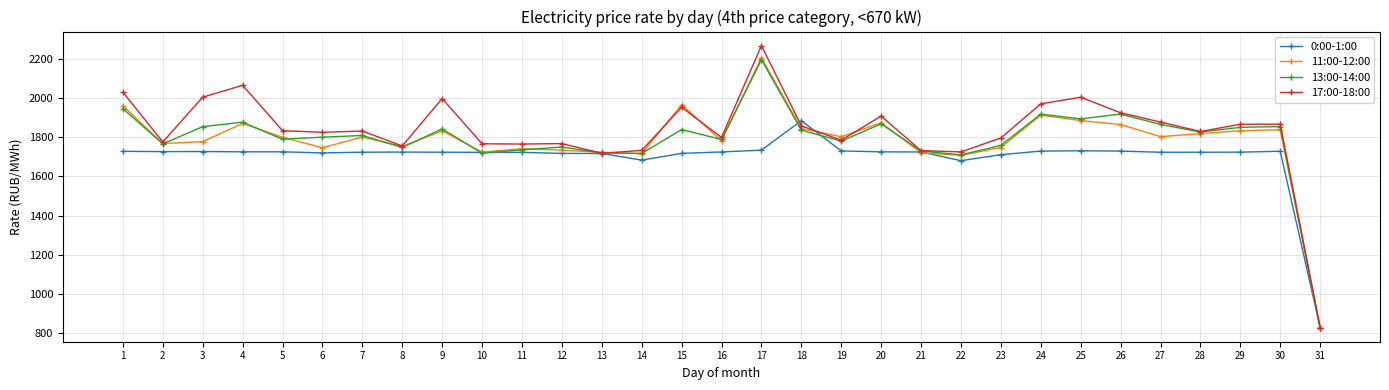

The value of 17:00-18:00 at 12 is 1767.5. True or false?

True